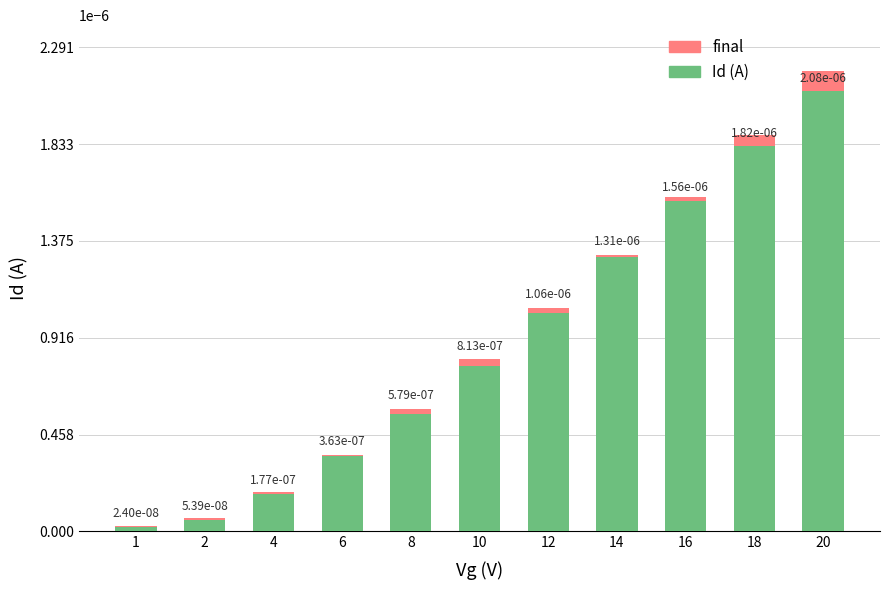

Which has a higher value, 1 or 14?

14